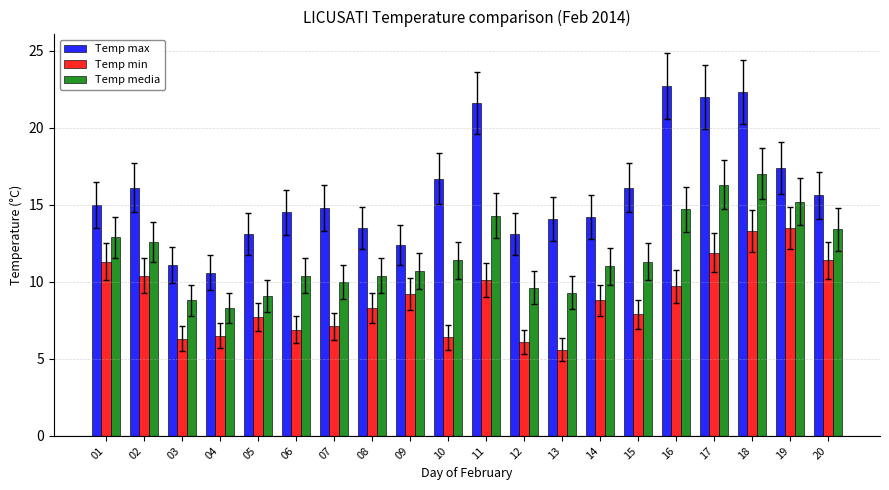

True or false: Temp media has a value of 14.0 at 07.

False